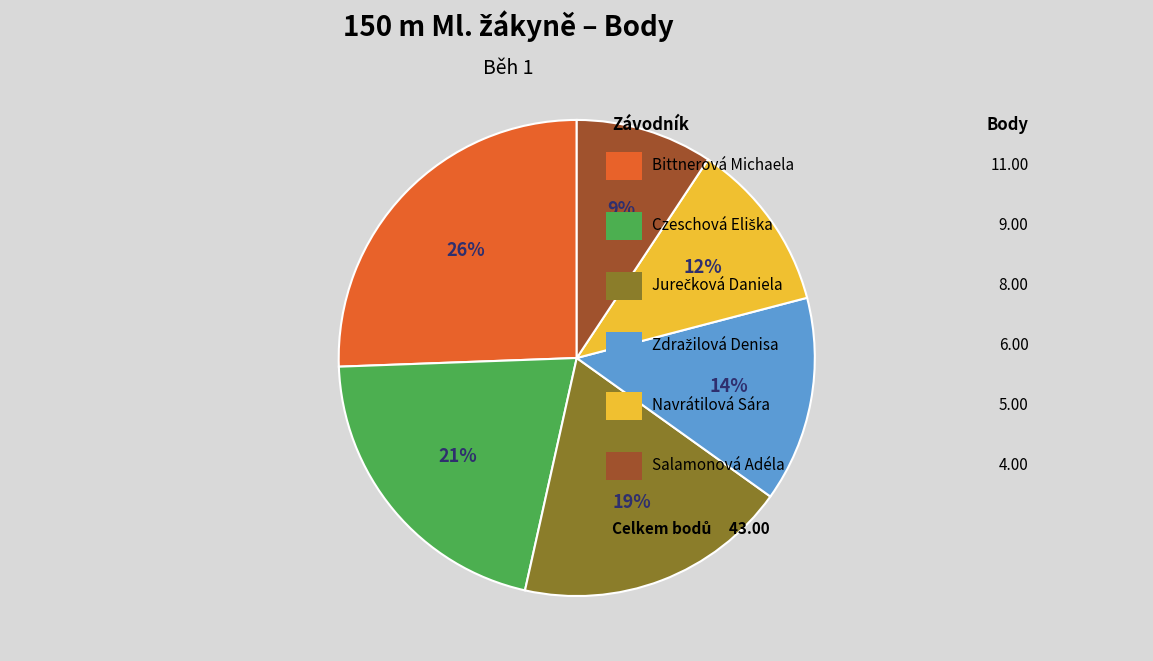

Count the number of slices in the pie.

6